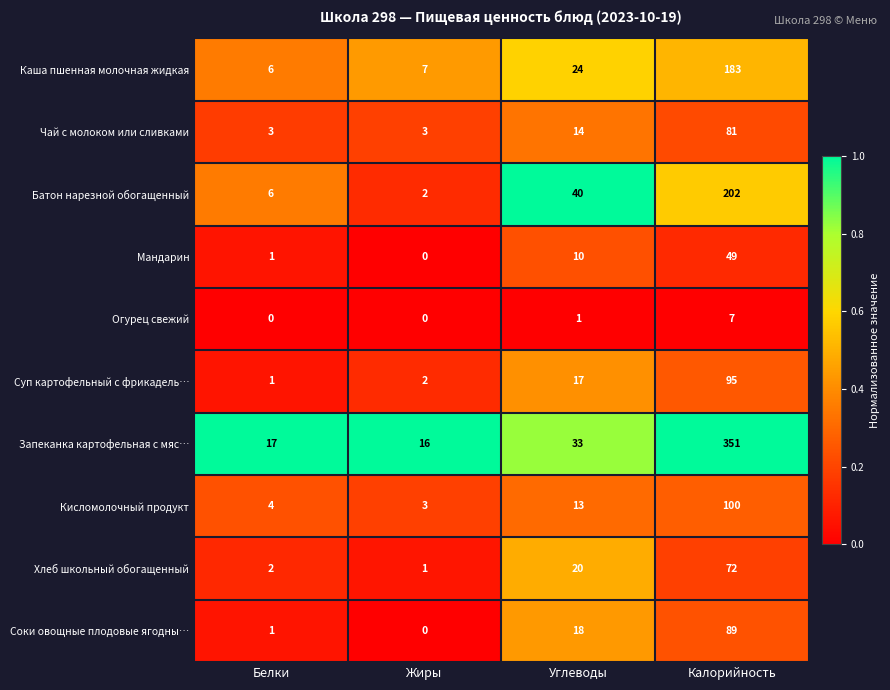

The value of Батон нарезной обогащенный at Калорийность is 308. True or false?

False